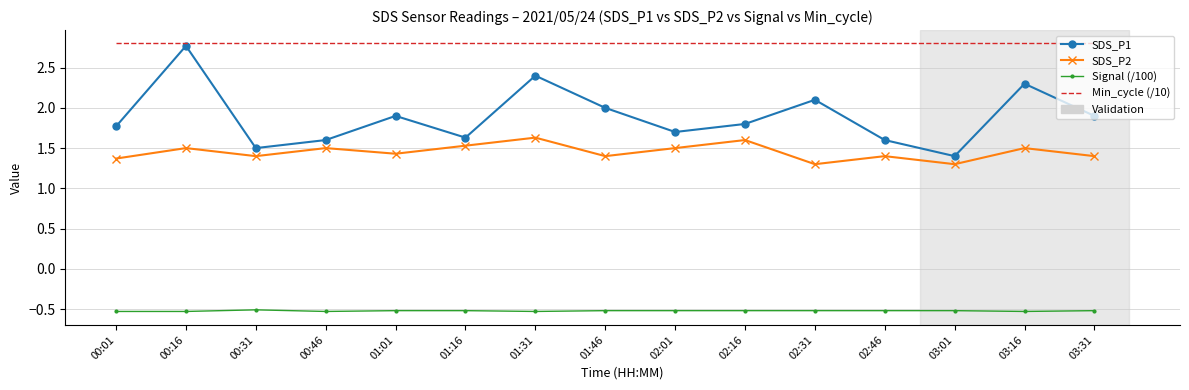

True or false: Signal (/100) and SDS_P2 intersect in this chart.

False